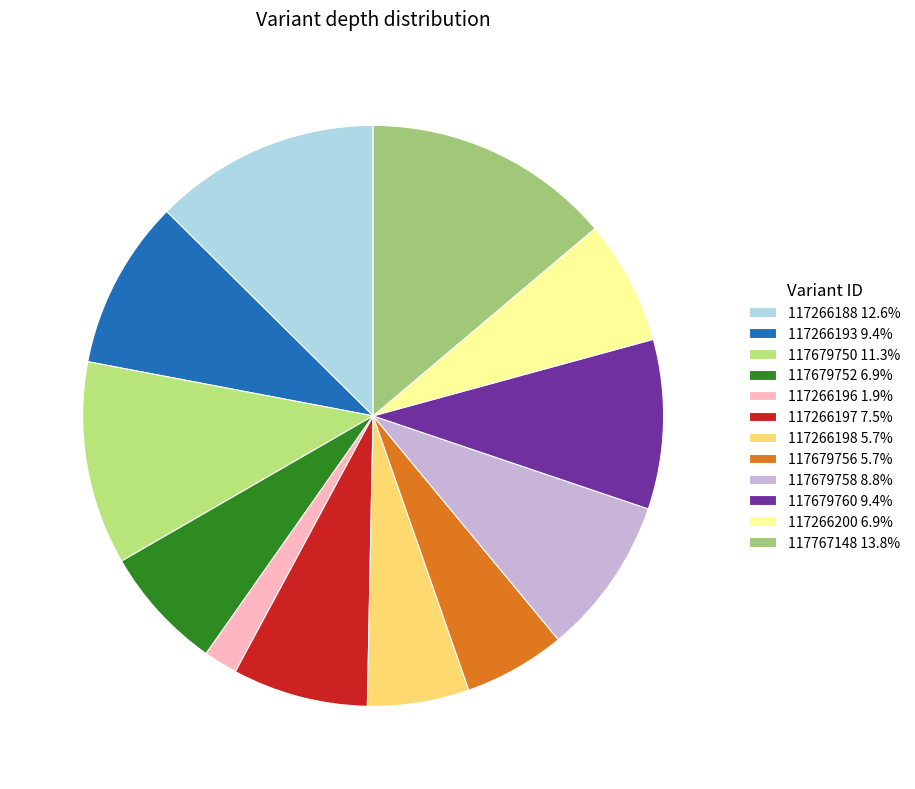

To the nearest percent, what is the average slice percentage?

8%